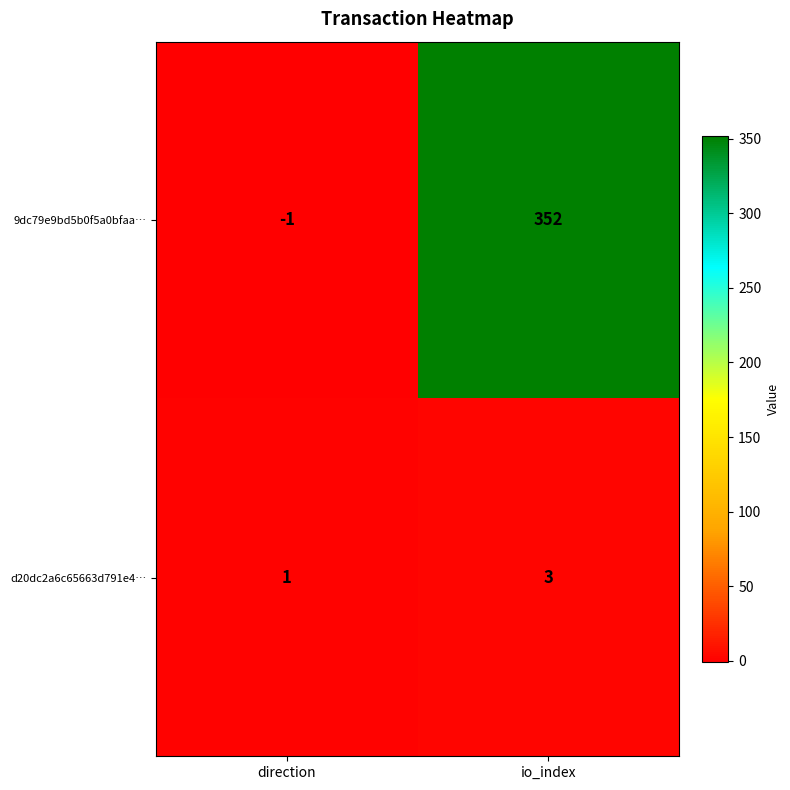

Is it true that 9dc79e9bd5b0f5a0bfaa… equals 352 at io_index?

True